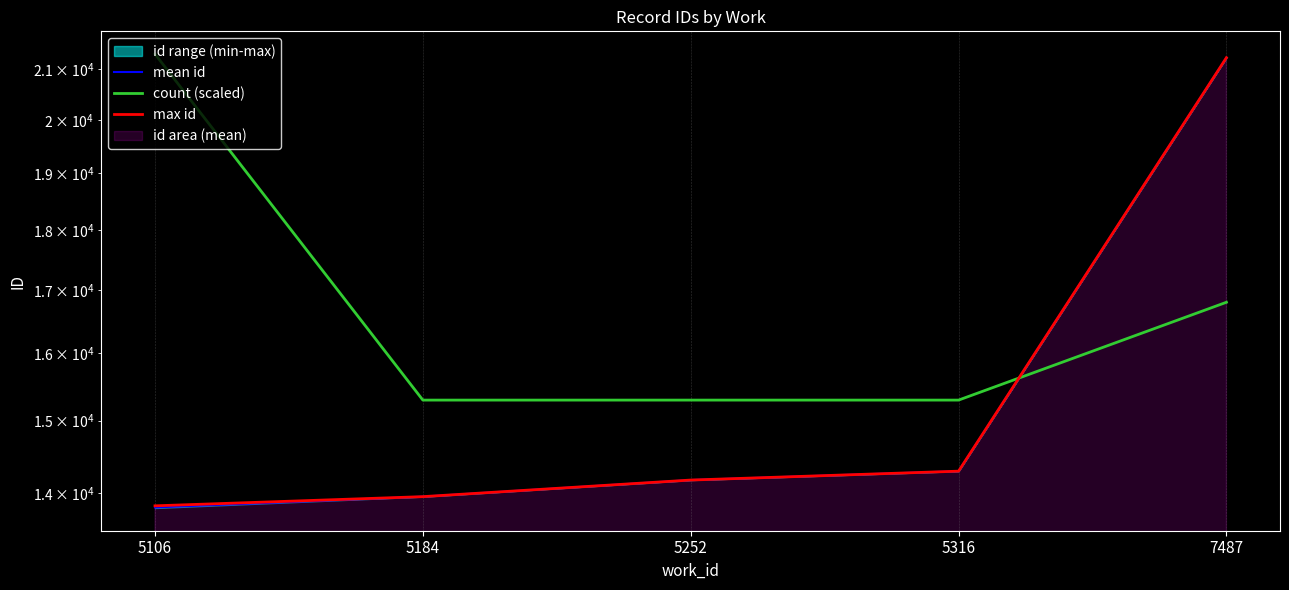

Which series has the widest spread of values?

mean id